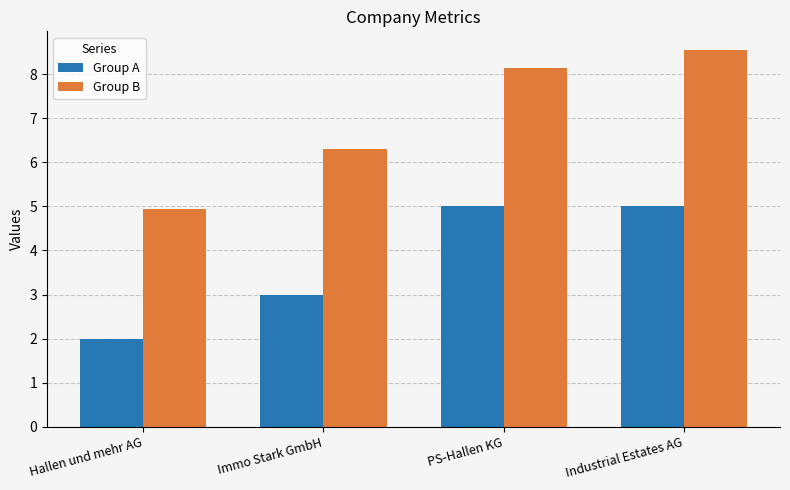

At how many categories does at least one series exceed 2?

4